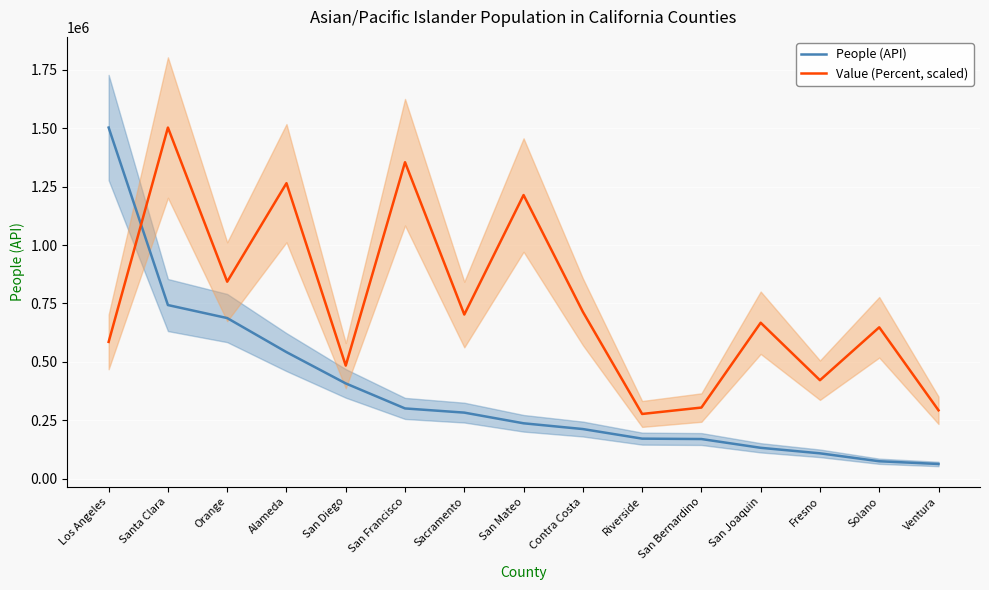

Reading right to left, transcribe all the data shown in this chart.

People (API): 62999.0	74718.0	108640.0	132250.0	169817.0	171500.0	212529.0	237170.0	282868.0	300791.0	407859.0	541813.0	687574.0	743253.0	1502944.0
Value (Percent, scaled): 292781.3	648022.6	421605.1	667541.4	304492.6	277166.3	714386.4	1214066.5	702675.1	1354601.5	484065.1	1264815.2	843210.1	1502944.0	585562.6